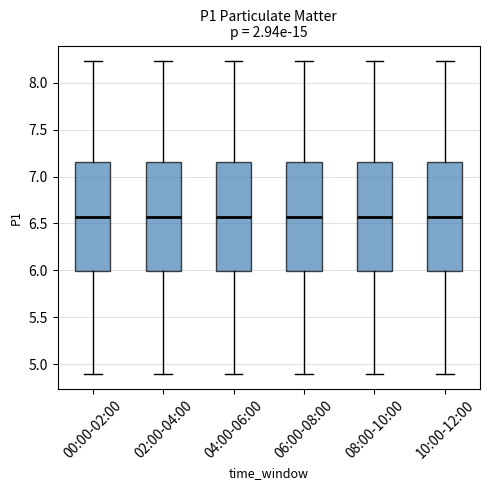

Reading left to right, read every box against the y-axis: the position of its median line, the range the box covers, and the ends of its whiskers. The values are not printed on the chart, so give them approximately, as read against the axis.

00:00-02:00: median 6.55, box 6.00 to 7.15, whiskers 4.90 to 8.25
02:00-04:00: median 6.55, box 6.00 to 7.15, whiskers 4.90 to 8.25
04:00-06:00: median 6.55, box 6.00 to 7.15, whiskers 4.90 to 8.25
06:00-08:00: median 6.55, box 6.00 to 7.15, whiskers 4.90 to 8.25
08:00-10:00: median 6.55, box 6.00 to 7.15, whiskers 4.90 to 8.25
10:00-12:00: median 6.55, box 6.00 to 7.15, whiskers 4.90 to 8.25